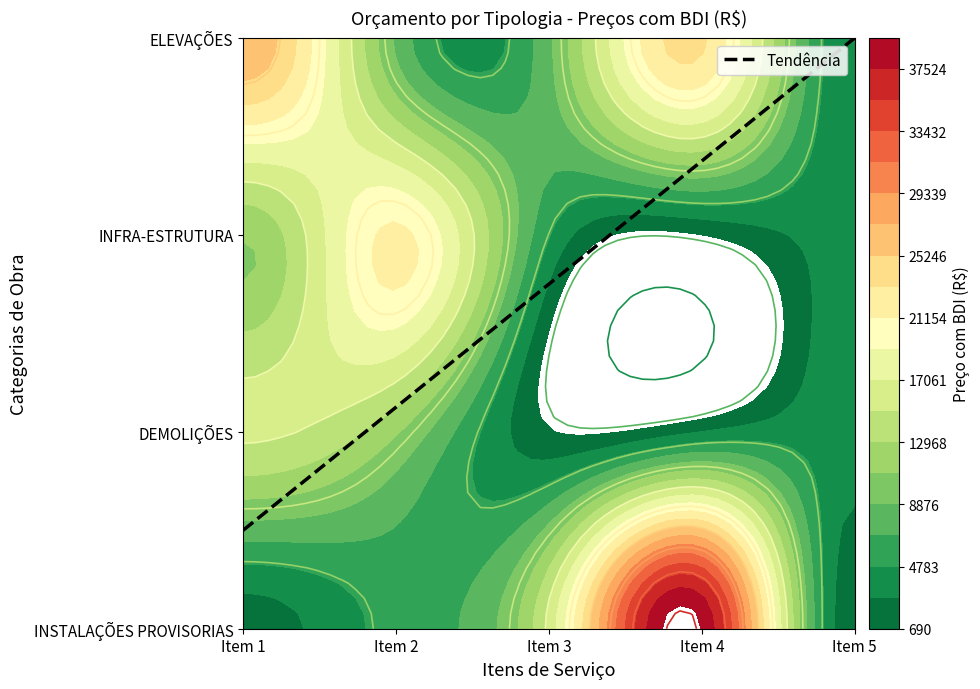

The value of INSTALAÇÕES PROVISORIAS at Item 4 is 68230.0. True or false?

False